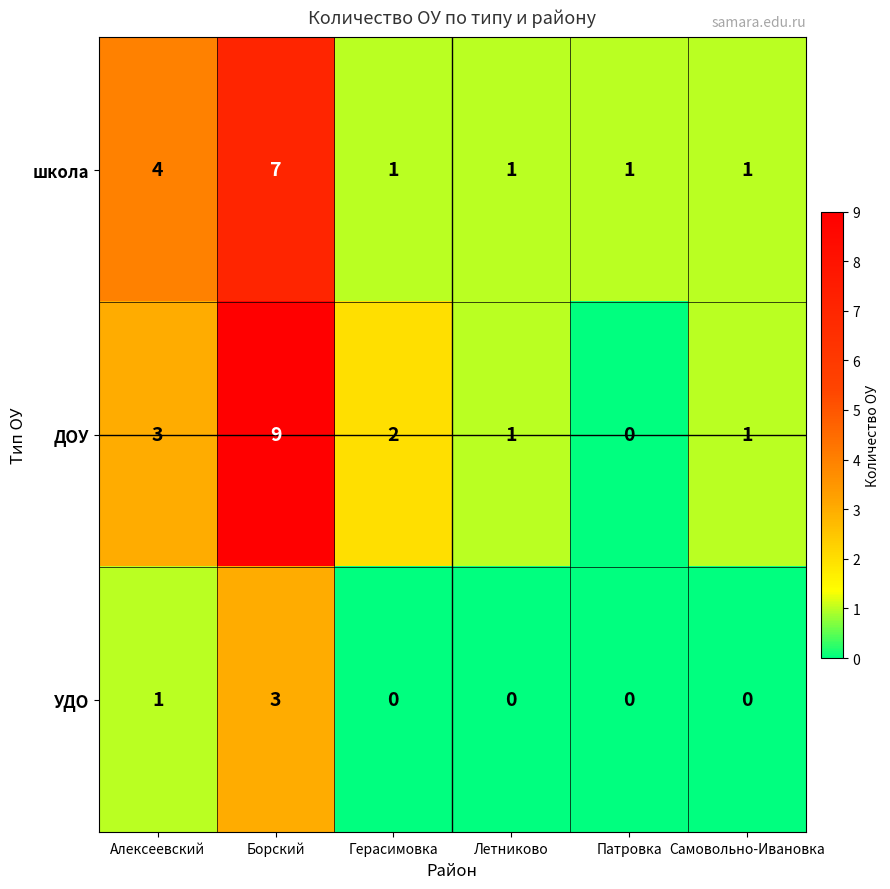

Which series has the largest total across all categories?

ДОУ